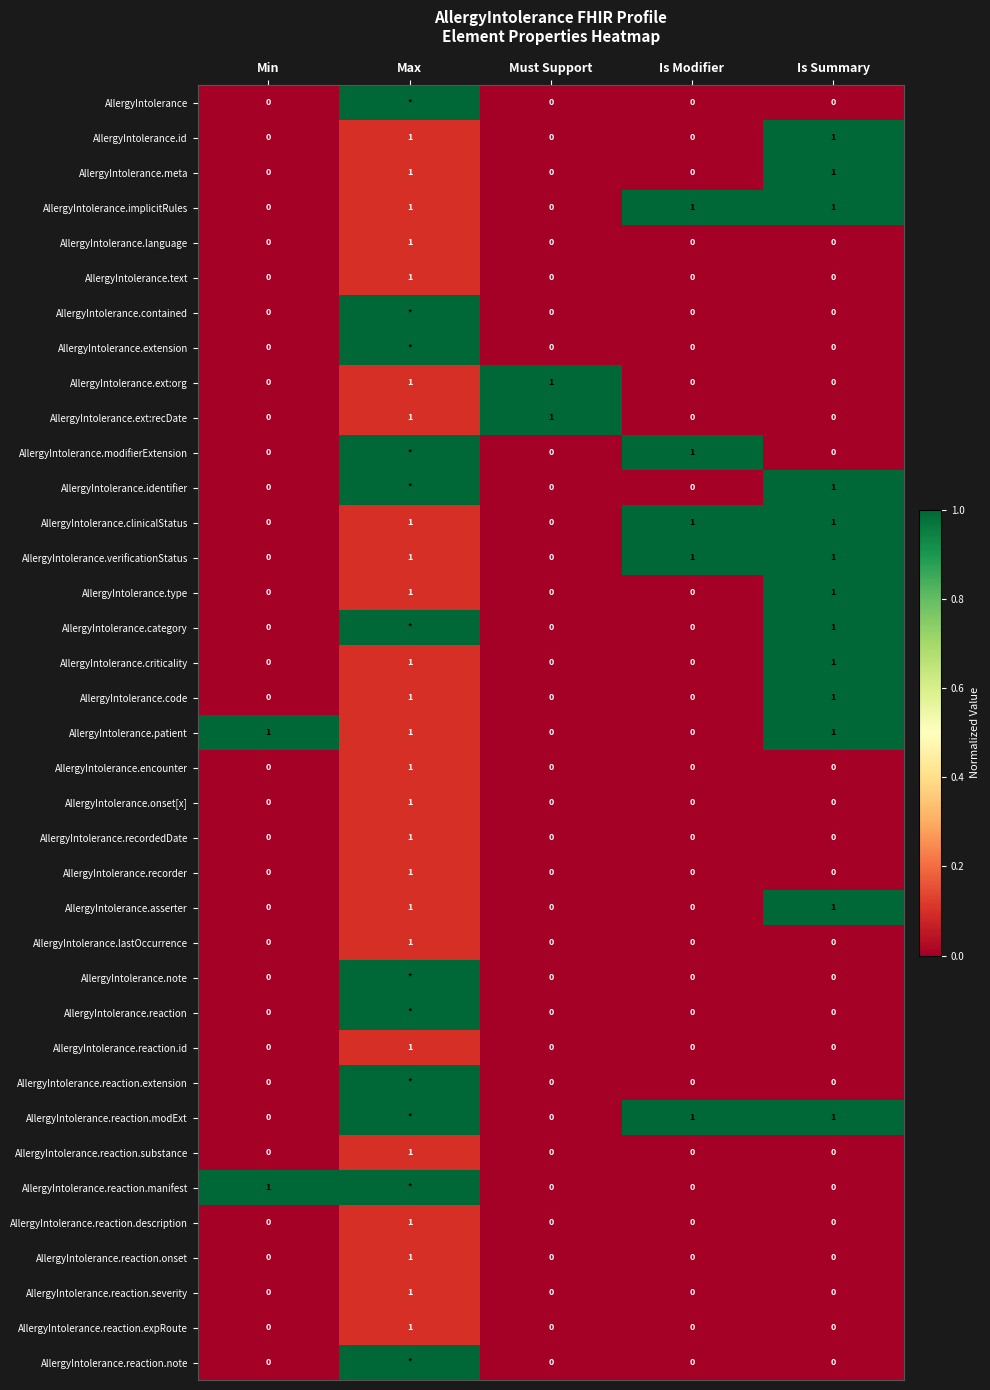

What is the total value across all series at Is Modifier?

5